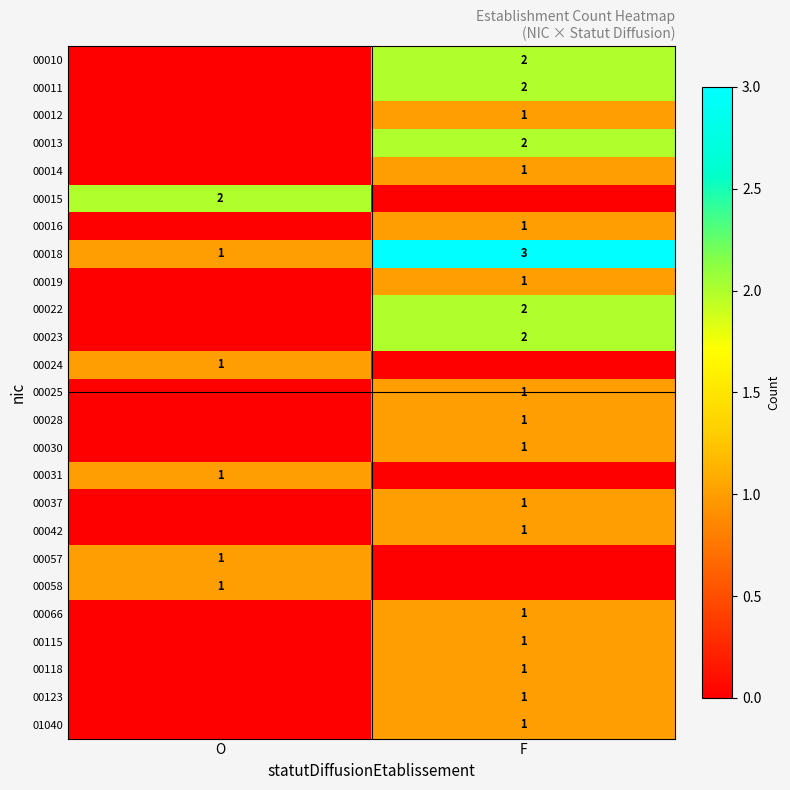

The 00118 series shows 2 at F. True or false?

False